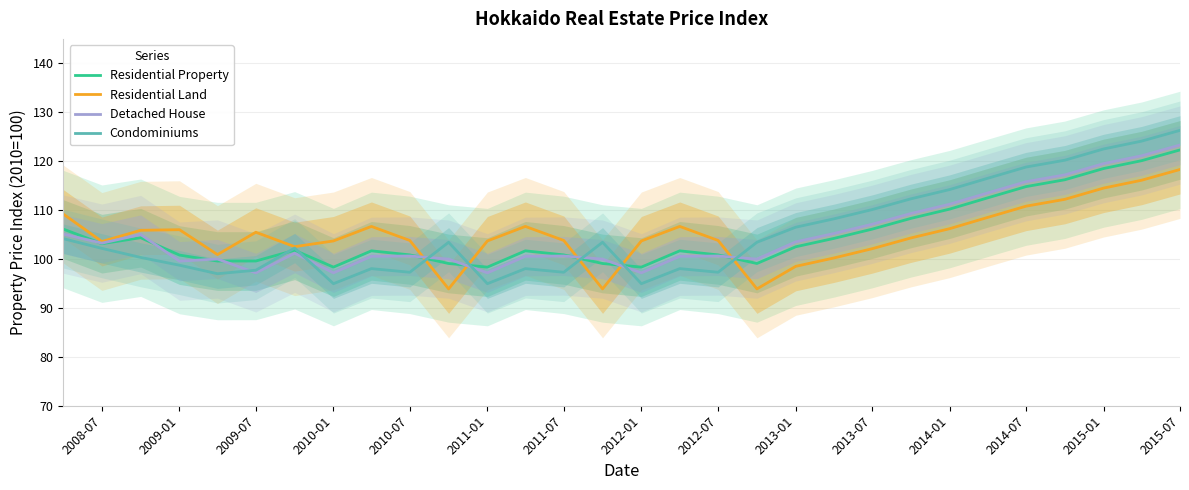

At which label does Condominiums reach its peak?

2015-07